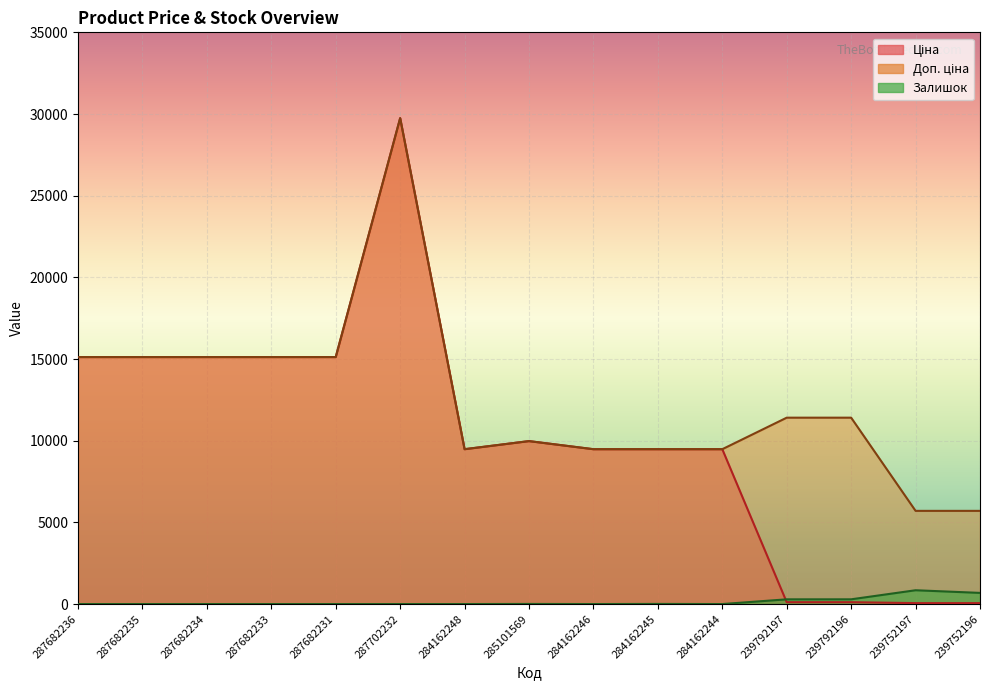

Is it true that Ціна equals 9975.0 at 285101569?

True